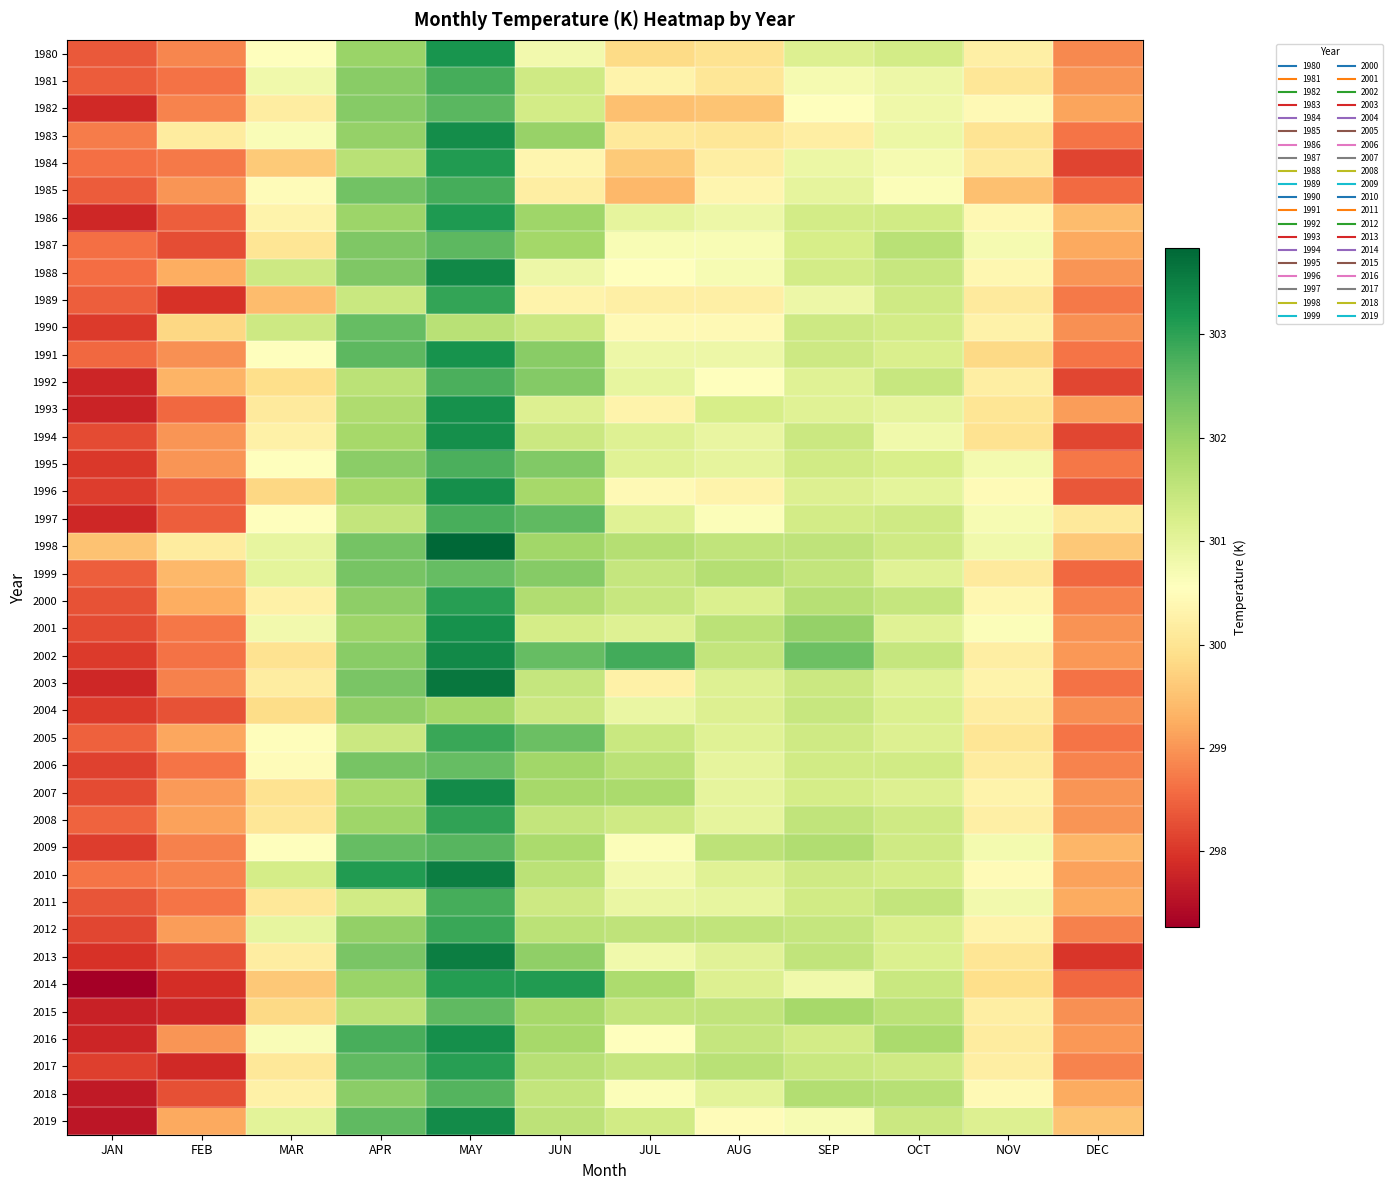

At which category is the sum across all series the highest?

MAY